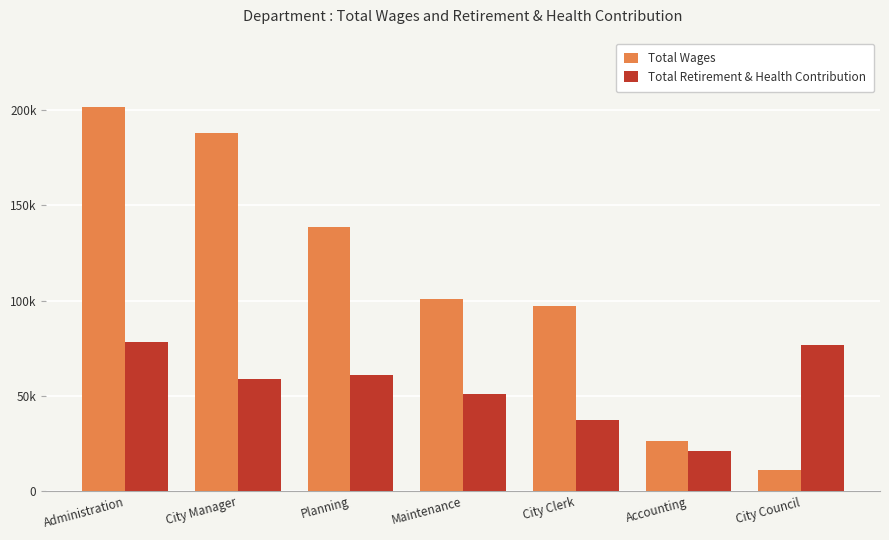

Rank the categories by Total Retirement & Health Contribution value from lowest to highest.

Accounting, City Clerk, Maintenance, City Manager, Planning, City Council, Administration